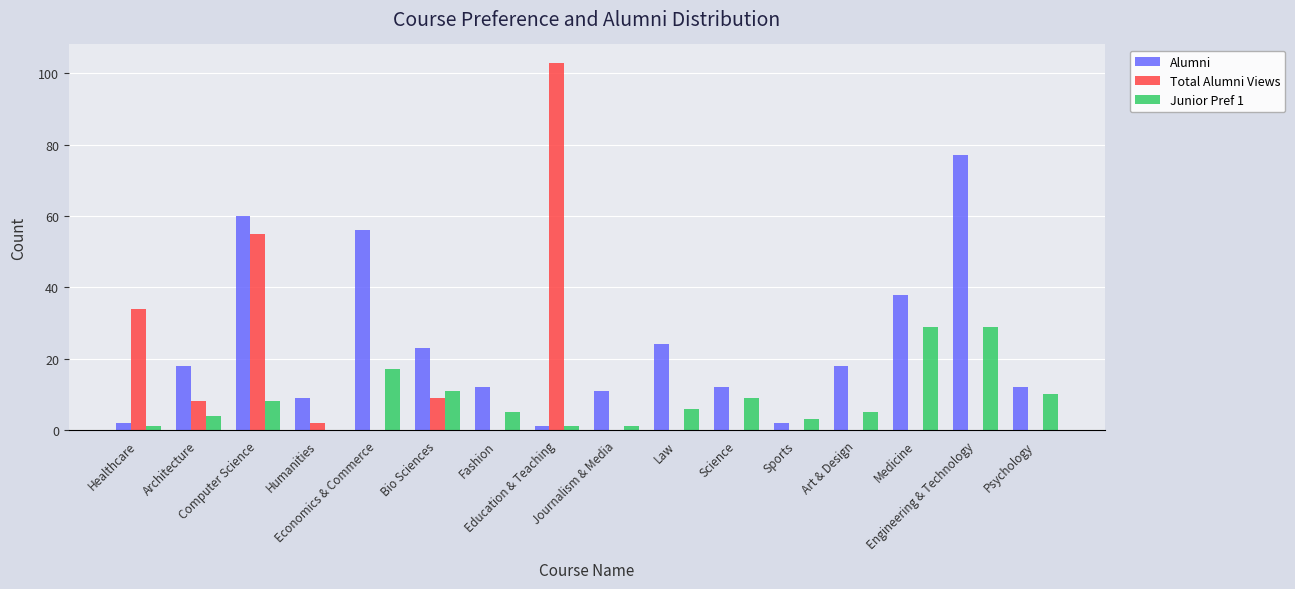

Reading left to right, list all the values displayed in this chart.

Alumni: Healthcare=2	Architecture=18	Computer Science=60	Humanities=9	Economics & Commerce=56	Bio Sciences=23	Fashion=12	Education & Teaching=1	Journalism & Media=11	Law=24	Science=12	Sports=2	Art & Design=18	Medicine=38	Engineering & Technology=77	Psychology=12
Total Alumni Views: Healthcare=34	Architecture=8	Computer Science=55	Humanities=2	Economics & Commerce=0	Bio Sciences=9	Fashion=0	Education & Teaching=103	Journalism & Media=0	Law=0	Science=0	Sports=0	Art & Design=0	Medicine=0	Engineering & Technology=0	Psychology=0
Junior Pref 1: Healthcare=1	Architecture=4	Computer Science=8	Humanities=0	Economics & Commerce=17	Bio Sciences=11	Fashion=5	Education & Teaching=1	Journalism & Media=1	Law=6	Science=9	Sports=3	Art & Design=5	Medicine=29	Engineering & Technology=29	Psychology=10